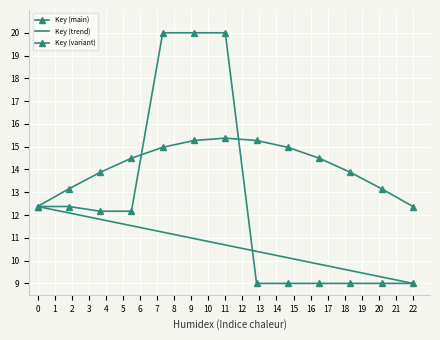

How many lines are shown in the chart?

3